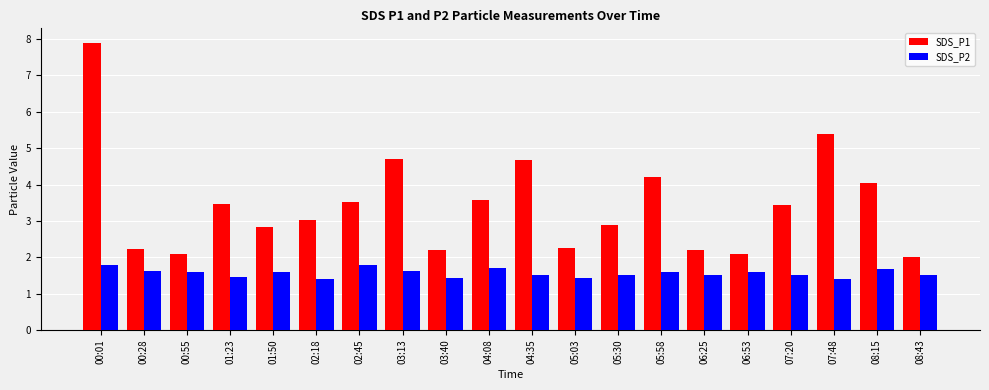

What value does the SDS_P1 series have at 08:15?

4.0